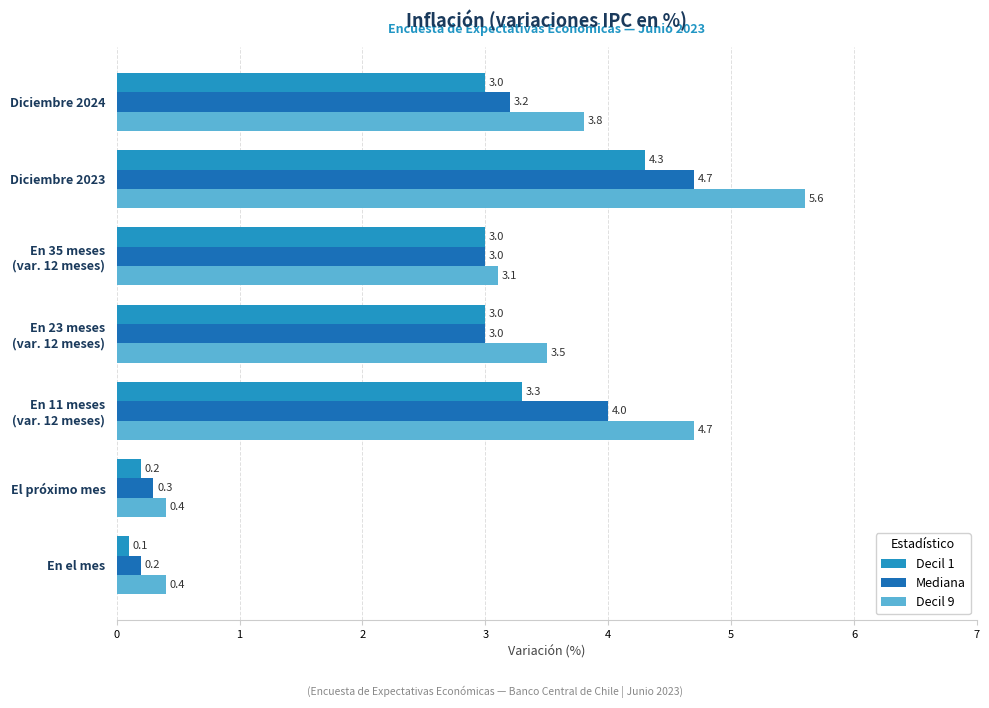

The Mediana series shows 0.3 at El próximo mes. True or false?

True